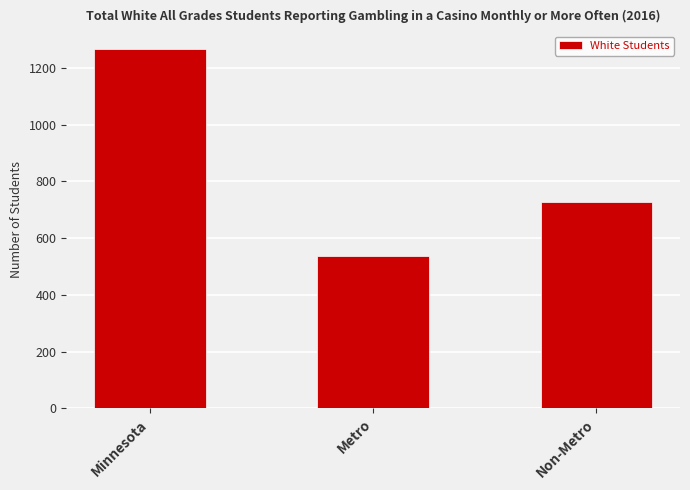

The value at Minnesota is 2075. True or false?

False